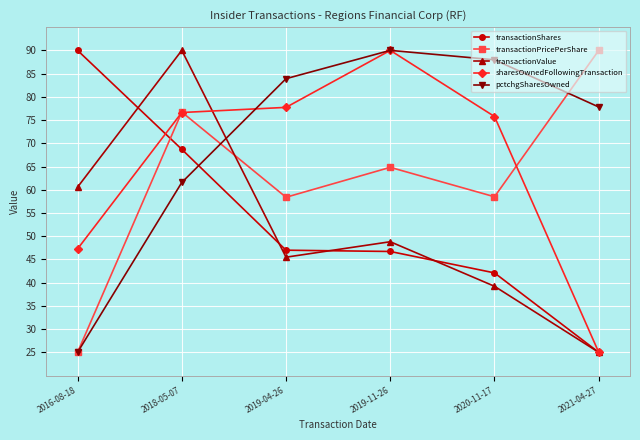

Read the transactionValue value at 2019-04-26.

45.5